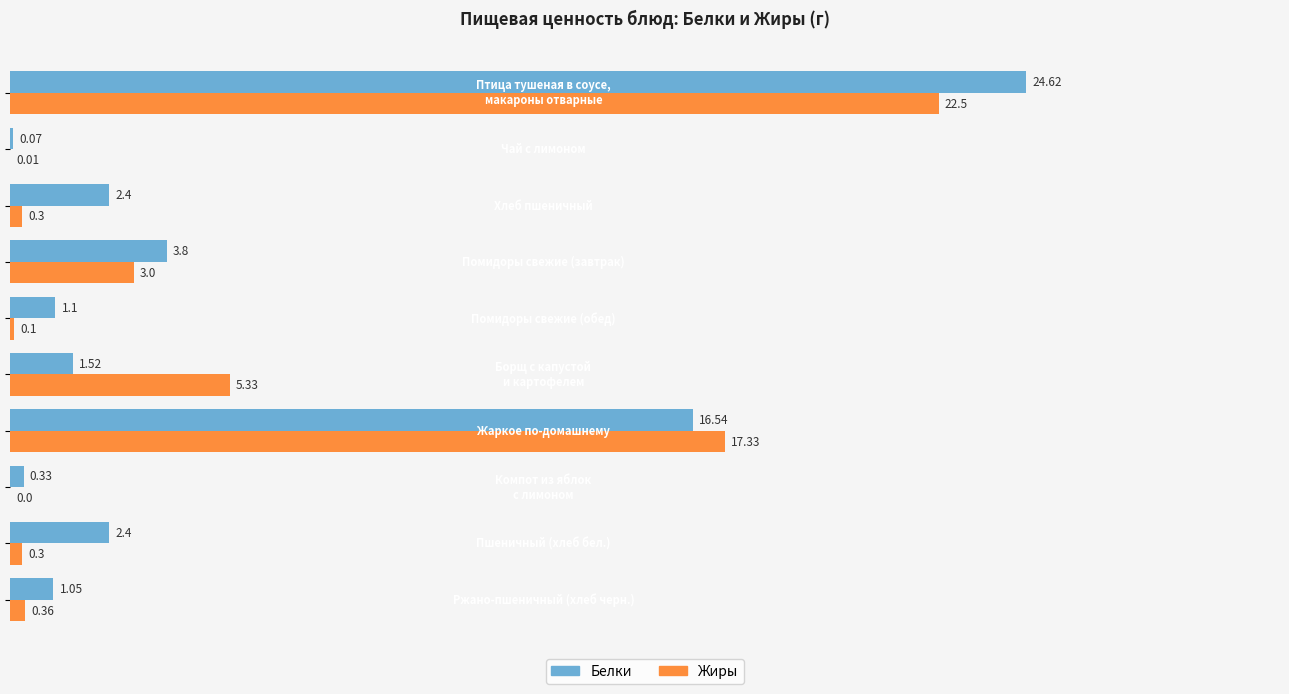

Which series has the largest total across all categories?

Белки